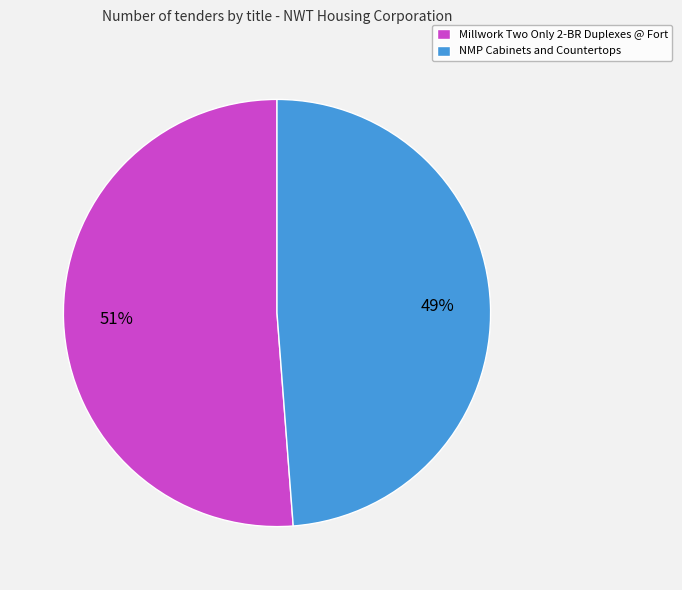

To the nearest percent, what percentage of the pie is Millwork Two Only 2-BR Duplexes @ Fort?

51%